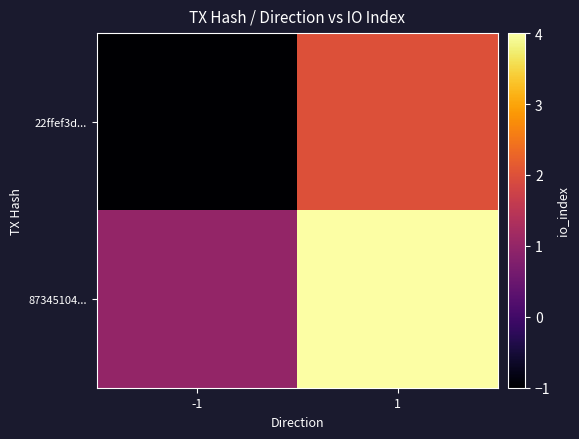

Reading left to right, extract all data points from this chart.

22ffef3d...: -1=-1	1=2
87345104...: -1=1	1=4